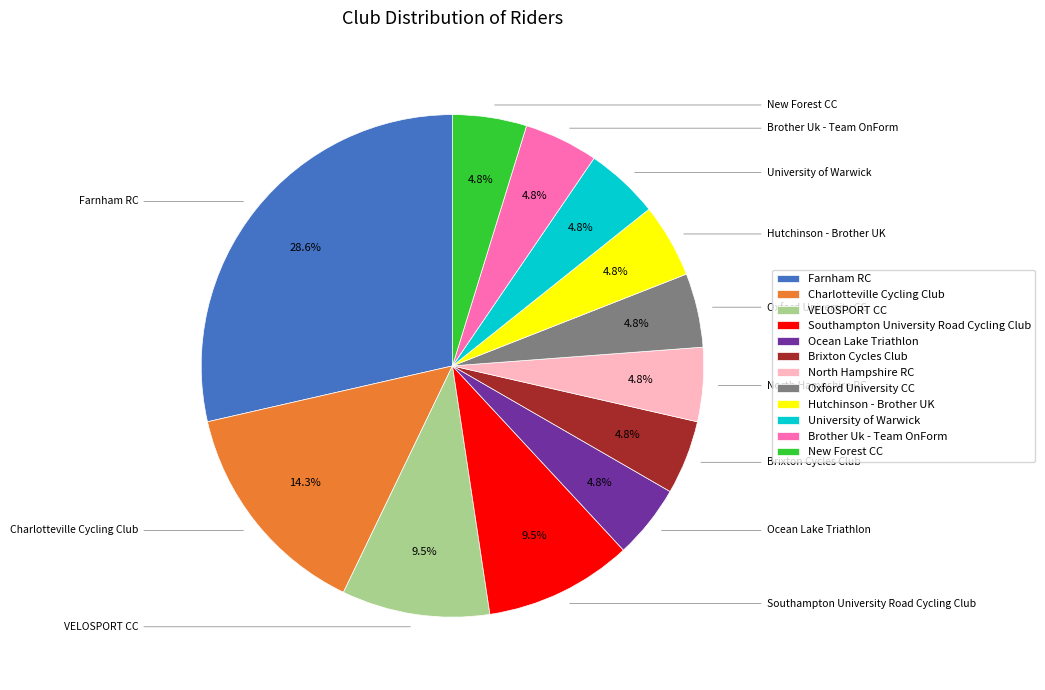

To the nearest percent, what portion does North Hampshire RC represent?

5%